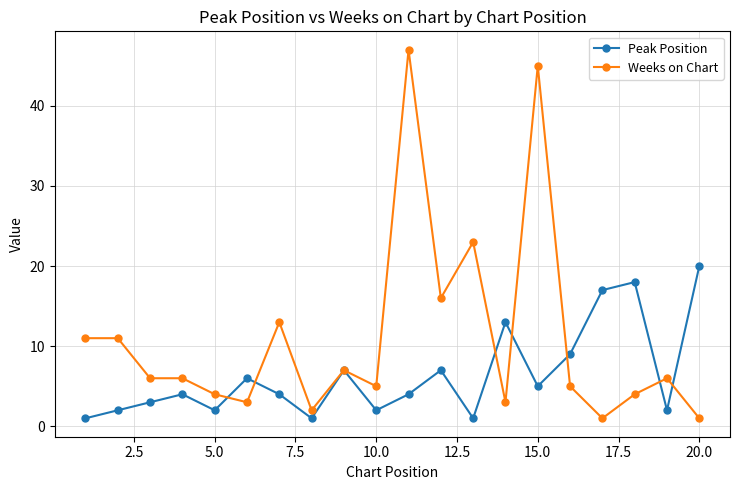

How many lines are shown in the chart?

2